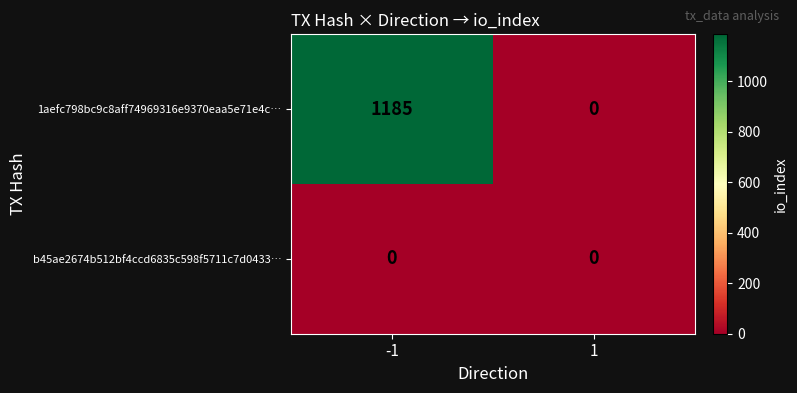

List the series in order of their peak value, lowest first.

b45ae2674b512bf4ccd6835c598f5711c7d0433…, 1aefc798bc9c8aff74969316e9370eaa5e71e4c…